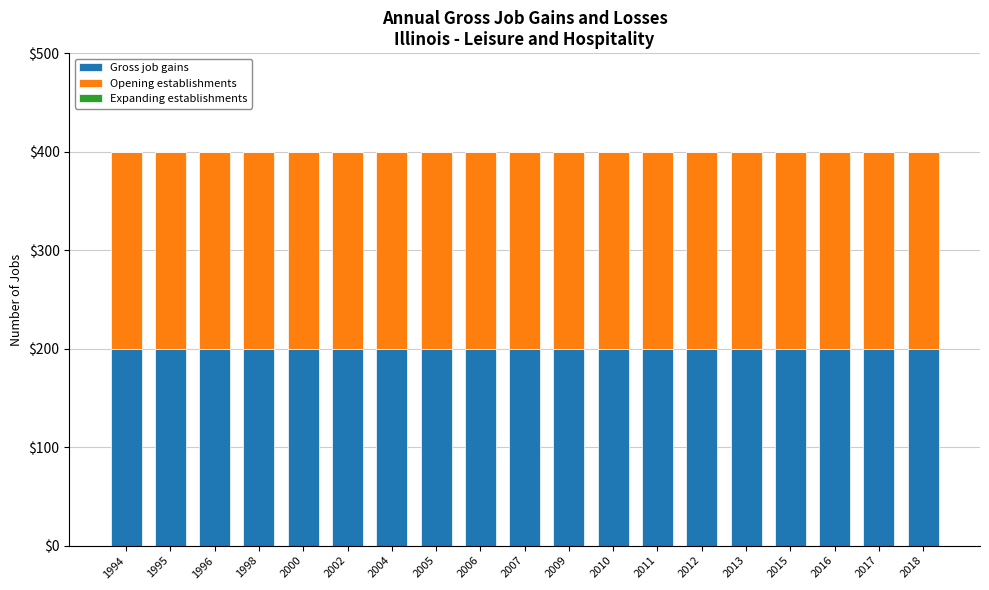

At how many categories does at least one series exceed 180?

19